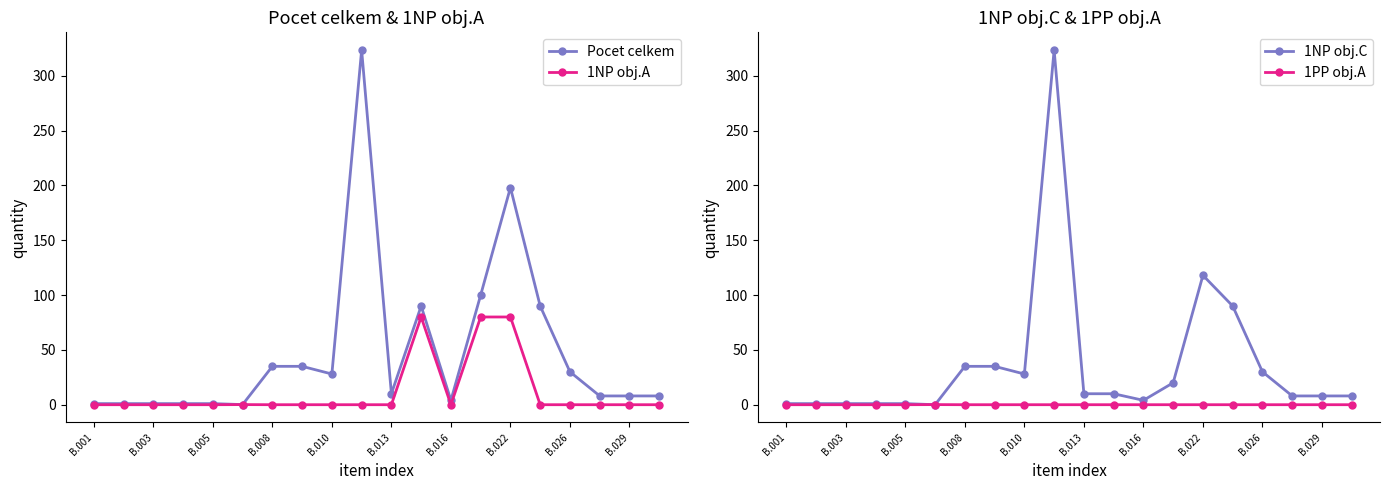

Does the chart display data point markers on the line(s)?

Yes